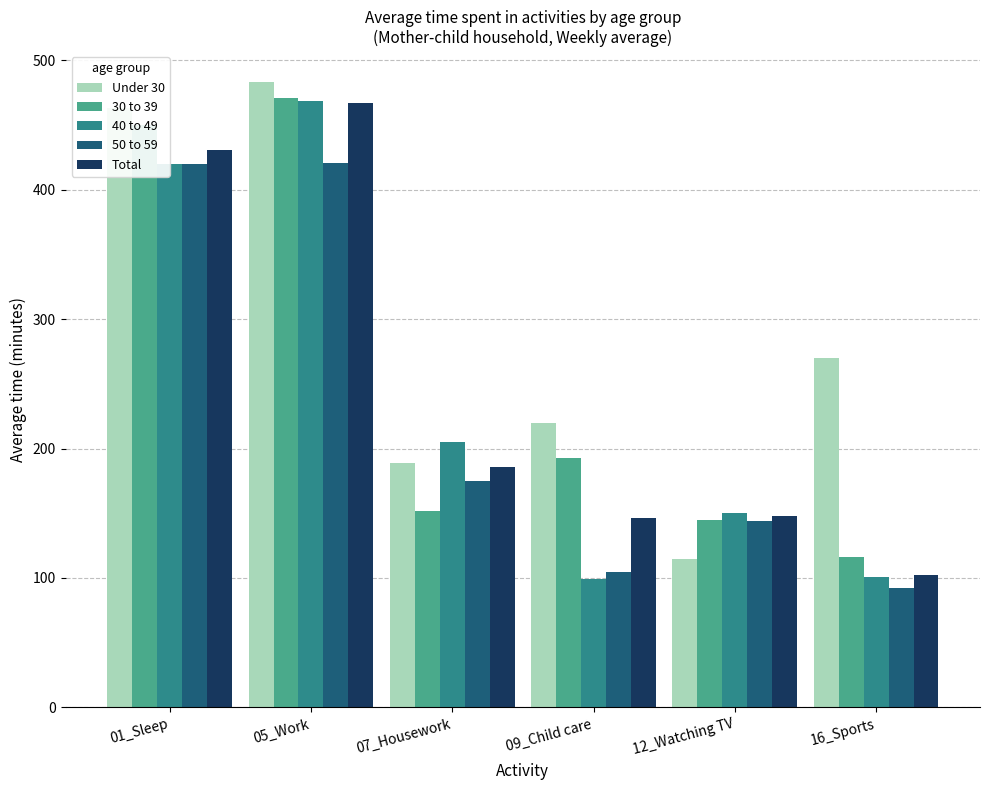

Between 05_Work and 07_Housework, which series saw the biggest shift?

30 to 39